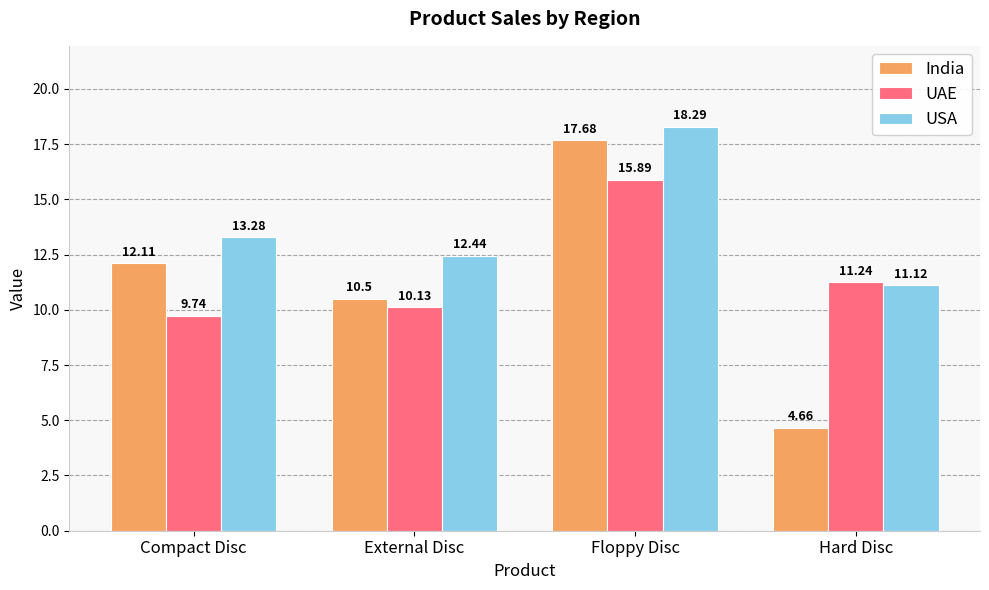

Which series changed the most between Compact Disc and Hard Disc?

India